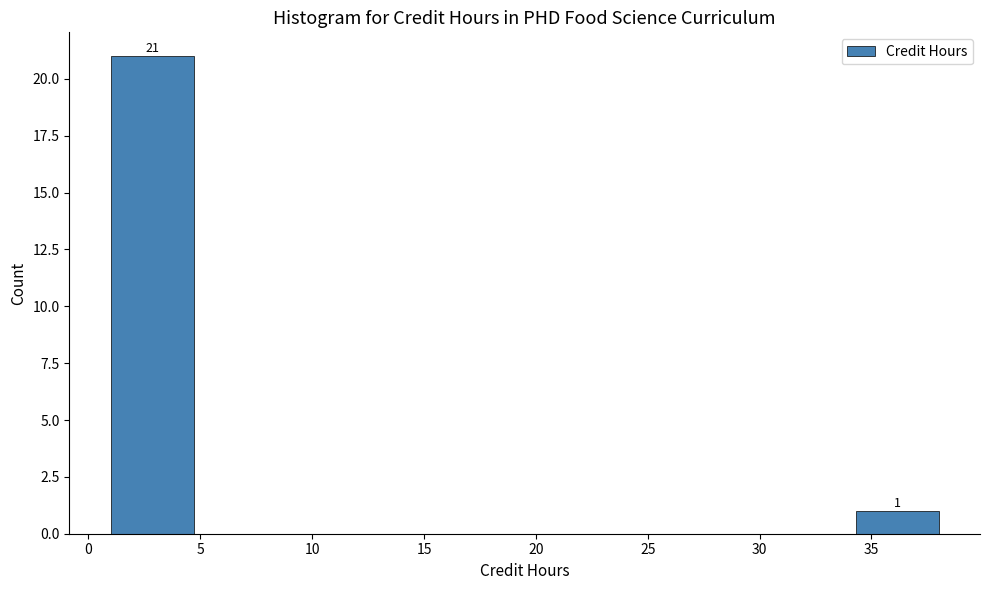

Over which range of the x-axis is the bar tallest?

1.0 to 4.7